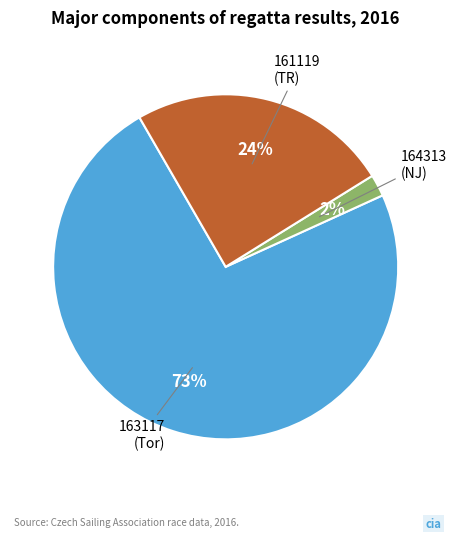

How many slices are in this pie chart?

3